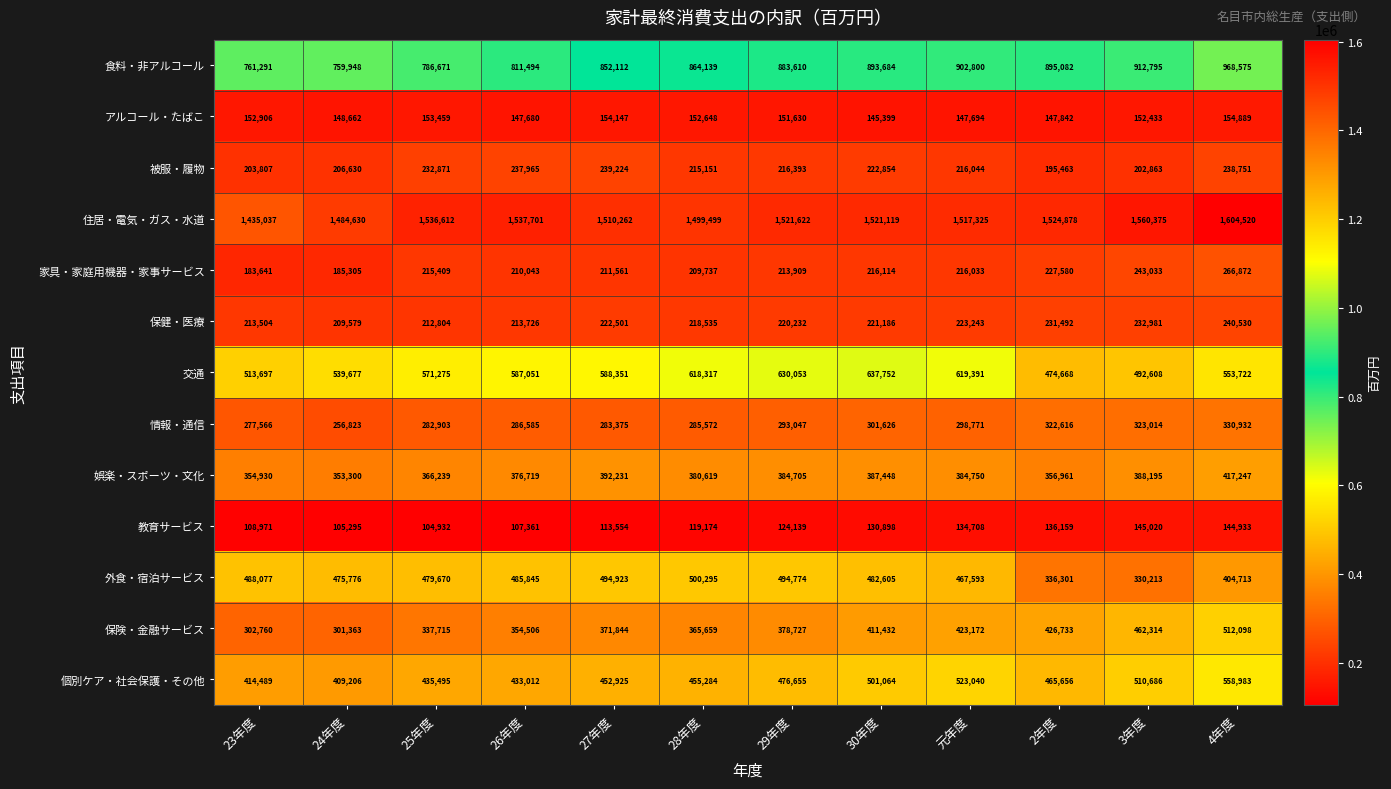

At which category does the chart reach its peak across all series?

4年度